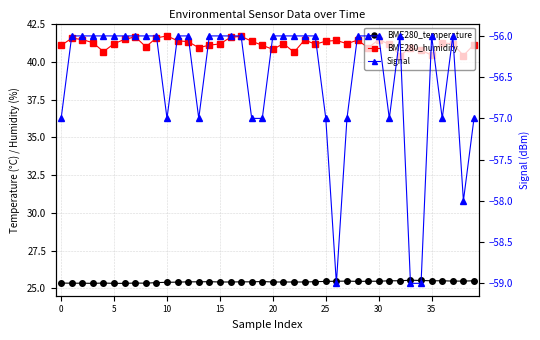

The value of BME280_temperature at 25 is 13.4. True or false?

False